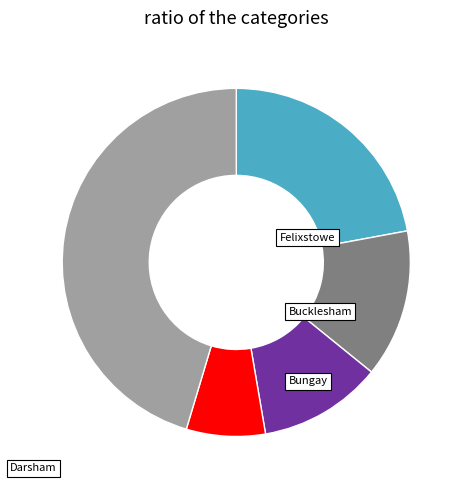

Is there any slice that represents more than half of the pie?

No